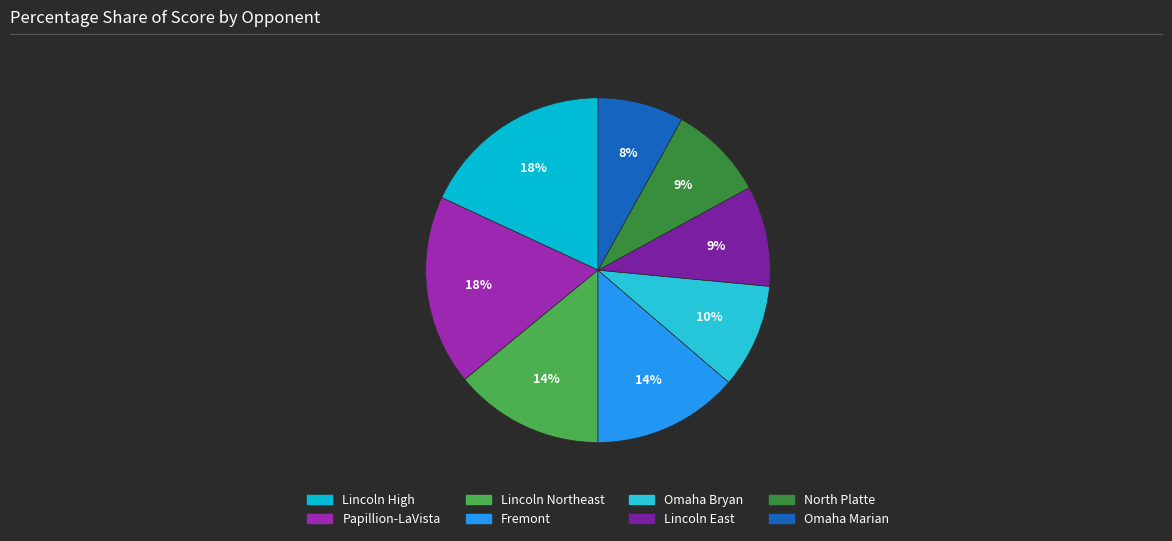

Does any single category account for the majority?

No